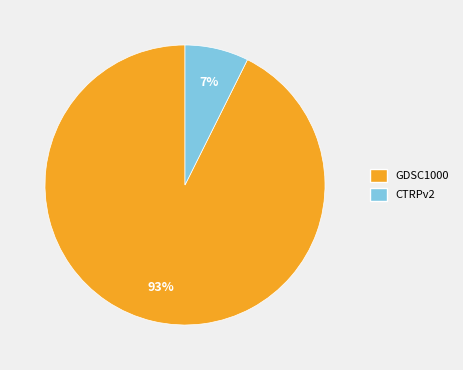

Between CTRPv2 and GDSC1000, which is larger?

GDSC1000